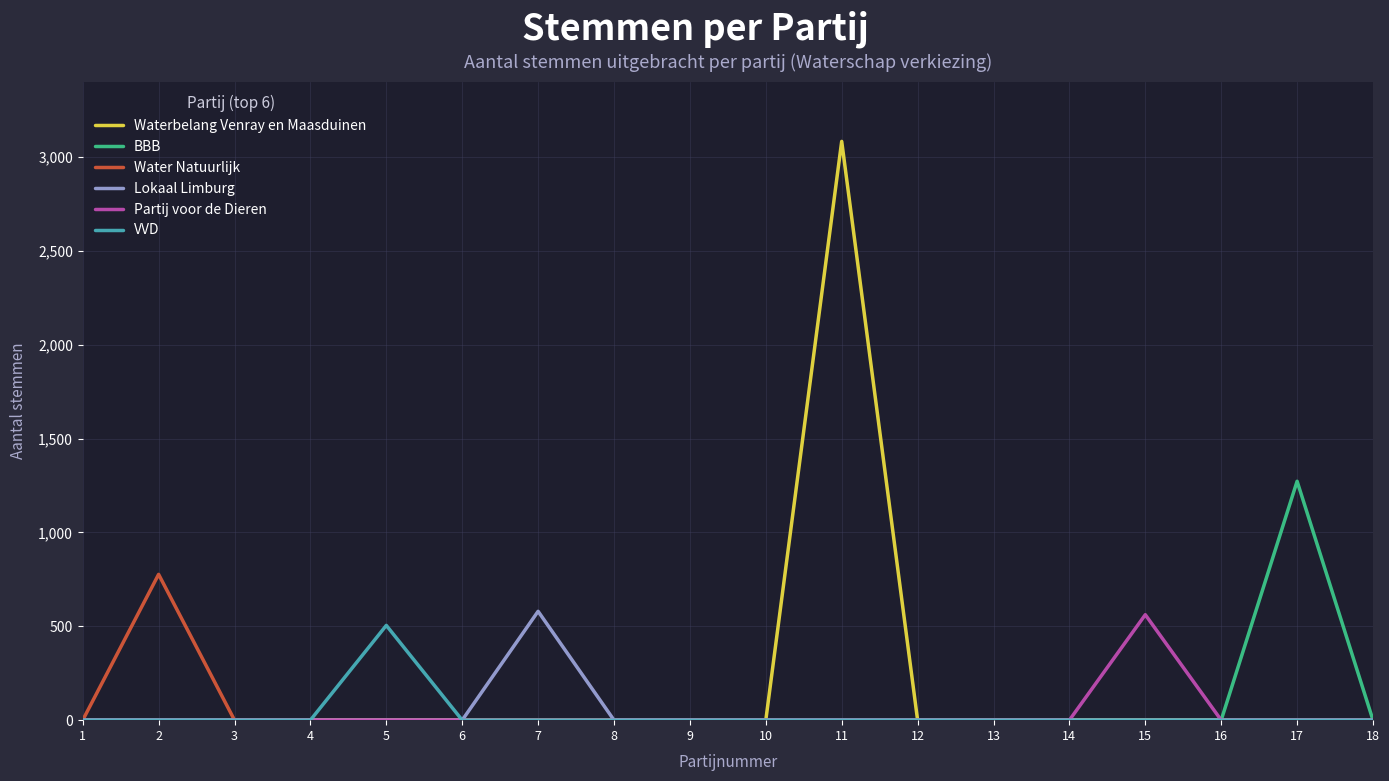

At which category does the chart reach its peak across all series?

11